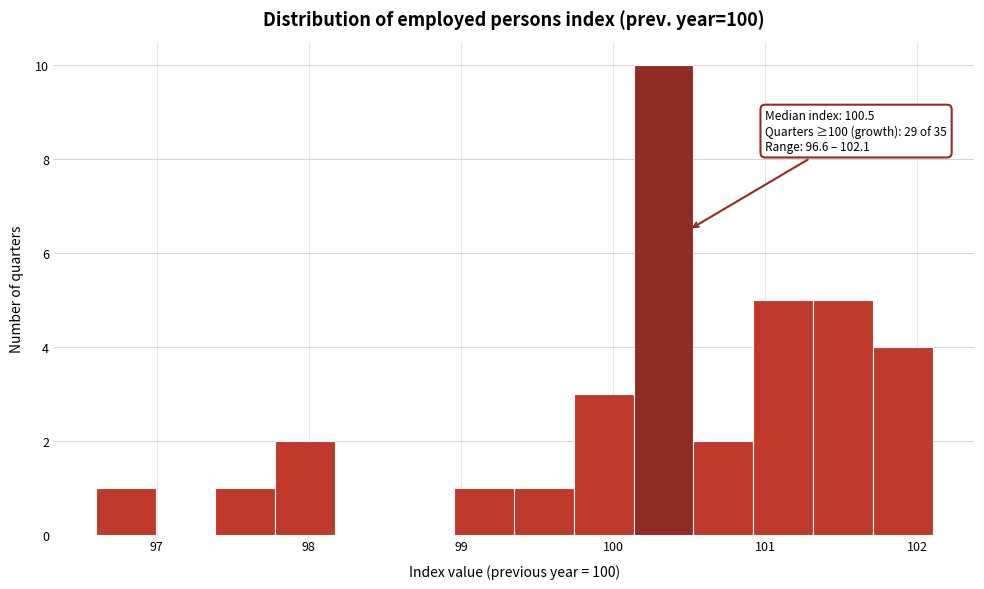

Around what value on the x-axis is the tallest bar? Give the approximate position of its centre, as read against the axis.

100.3